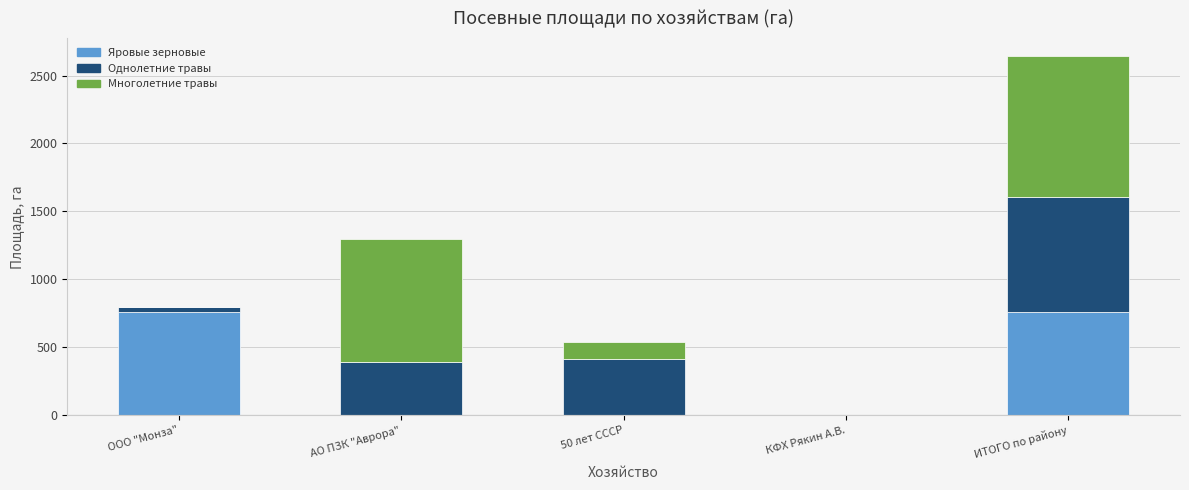

What is the sum of all Яровые зерновые values?

1520